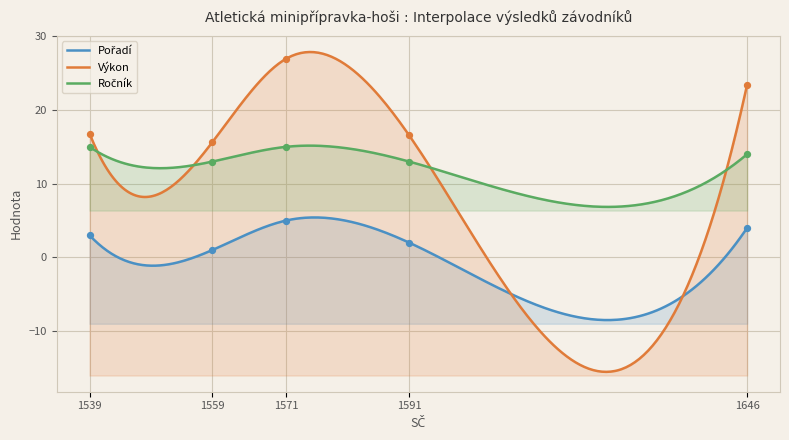

What are all the series names shown in the legend?

Pořadí, Výkon, Ročník